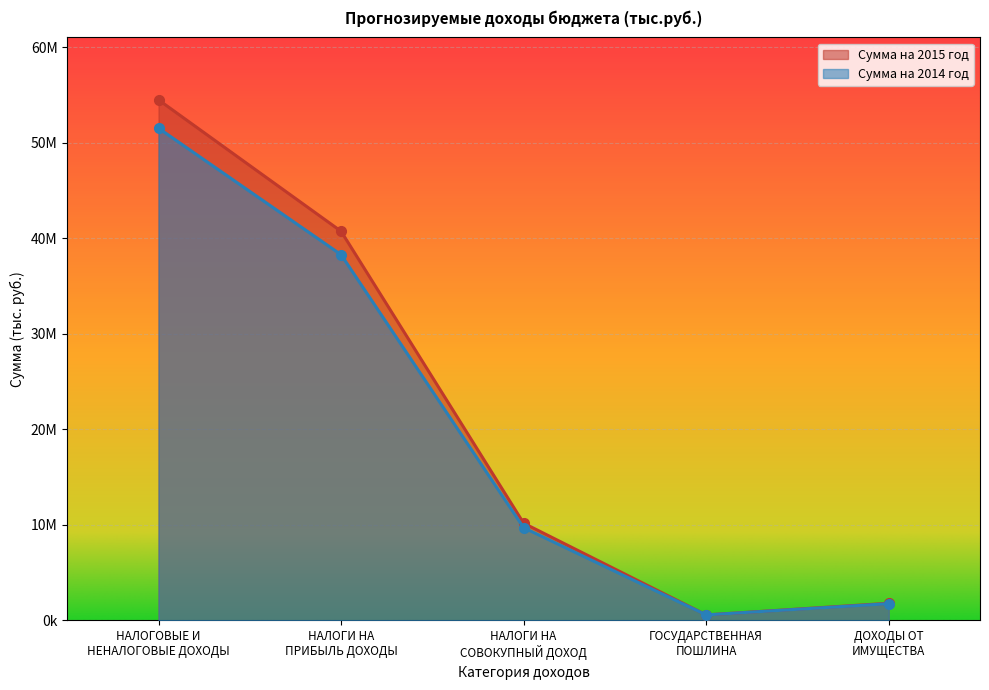

List the series in order of their overall mean, highest first.

Сумма на 2015 год, Сумма на 2014 год